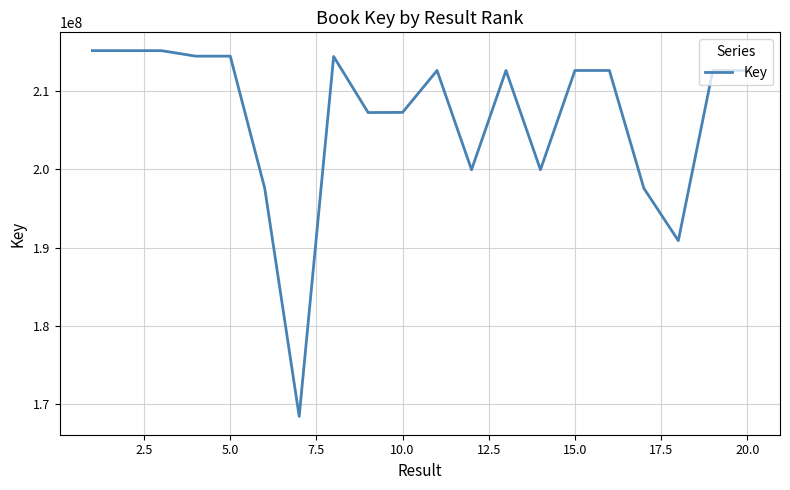

What is the smallest value displayed?

168402821